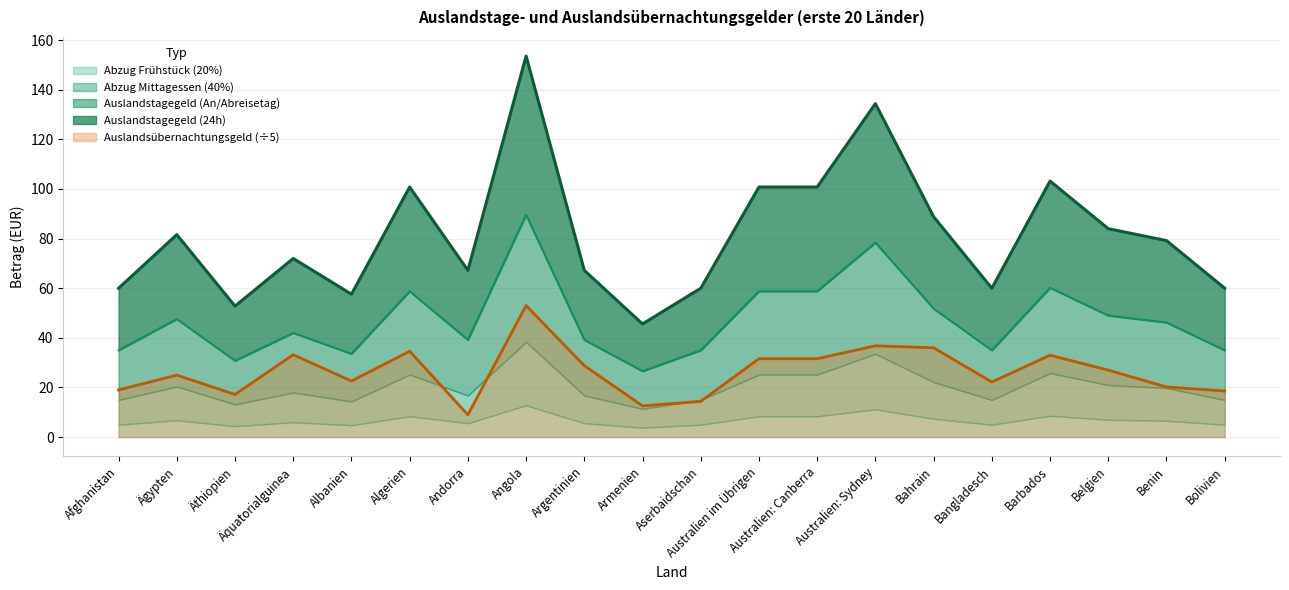

What is the difference between the maximum and minimum values in the Auslandstagegeld (24h) series?

108.0